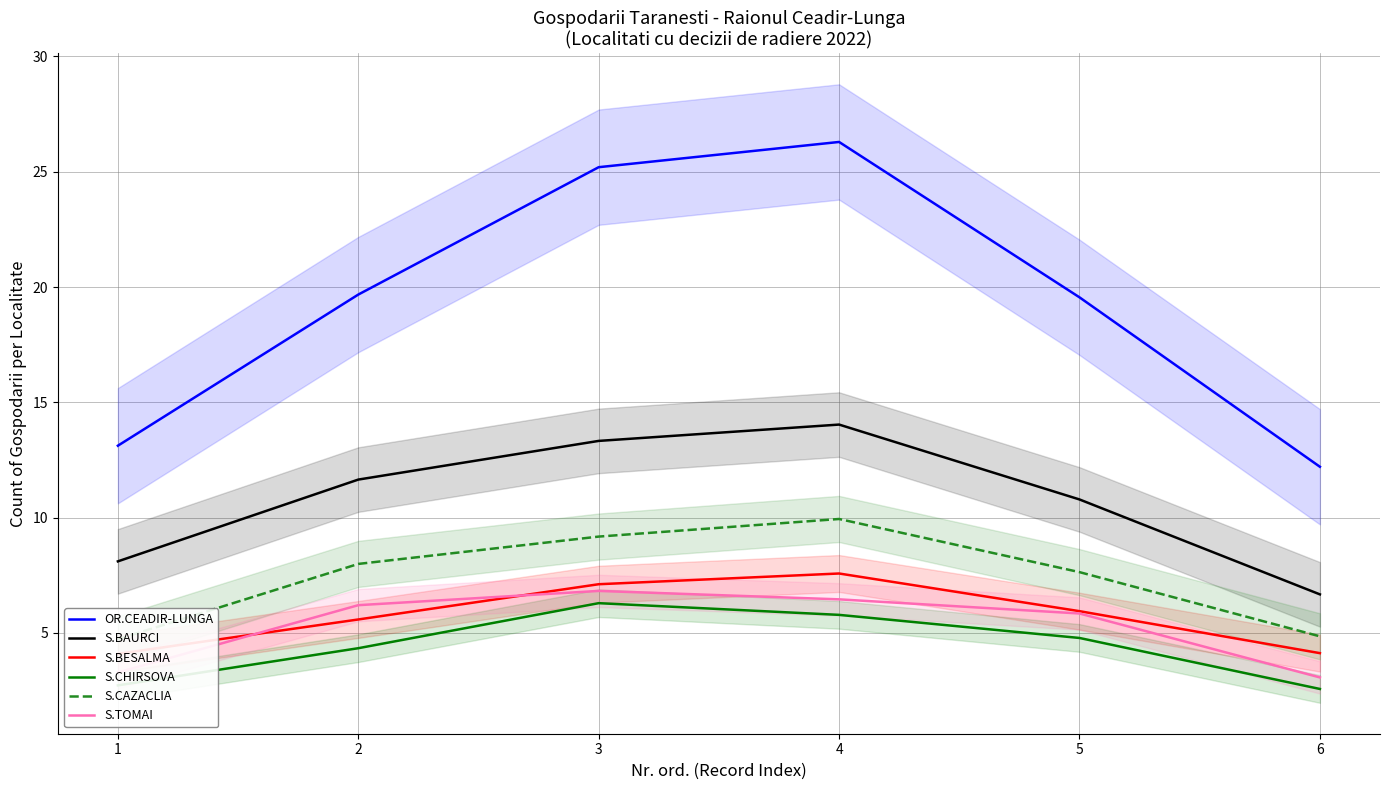

At which category does S.CHIRSOVA reach its first local peak?

3